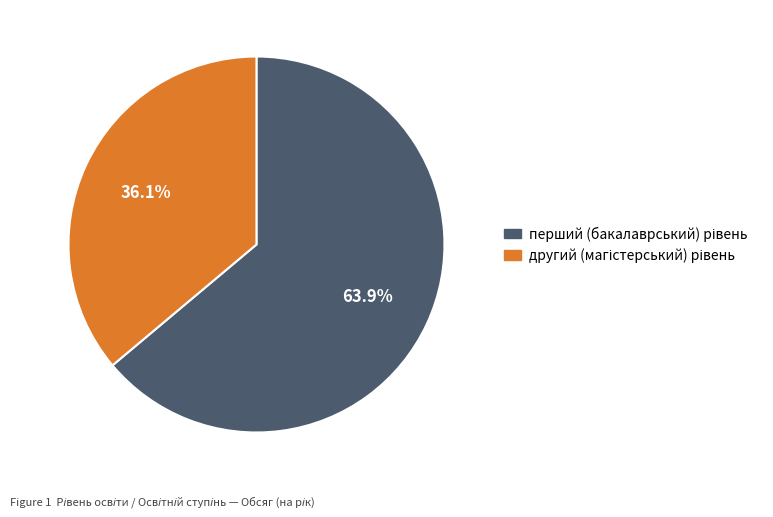

Is there any slice that represents more than half of the pie?

Yes